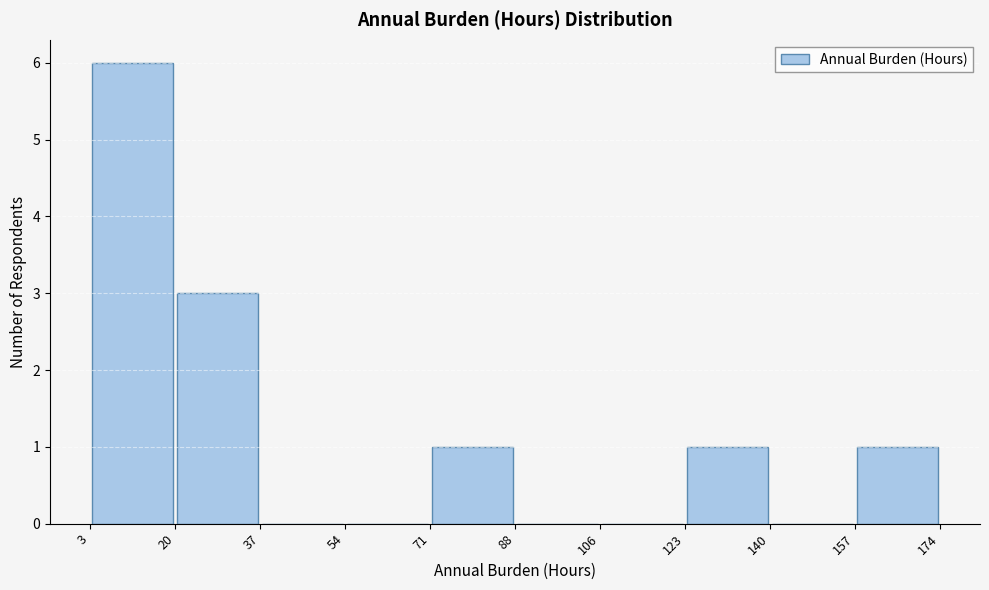

What is the height of the bar covering 20 to 37 on the x-axis? The values are not printed on the chart, so give them approximately, as read against the axis.

3